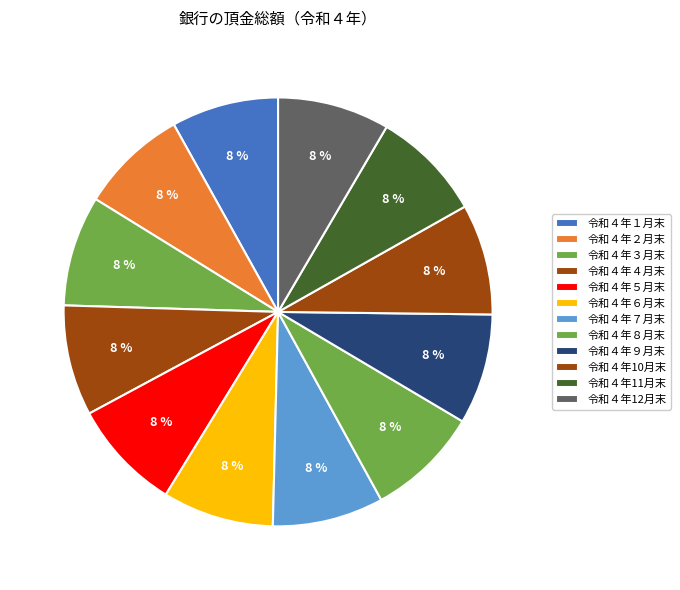

Which has a higher value, 令和４年11月末 or 令和４年５月末?

令和４年11月末